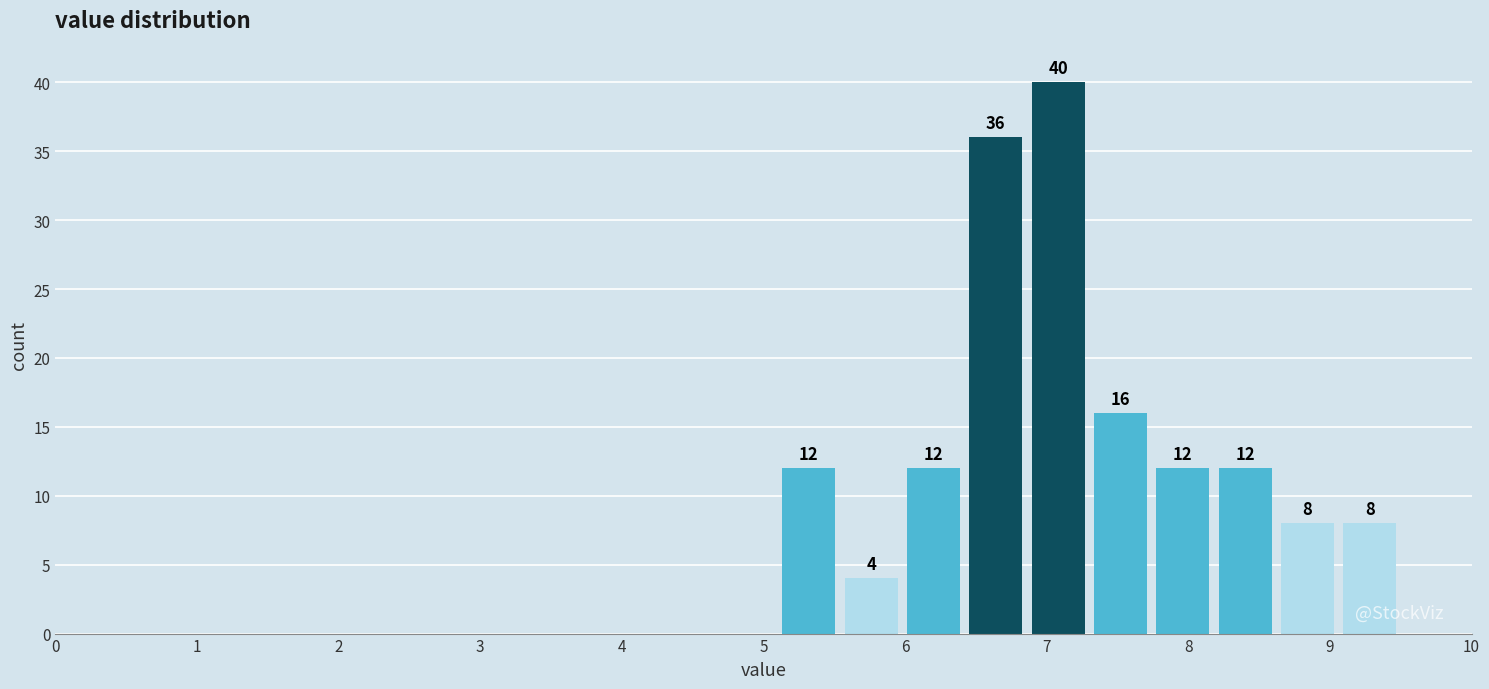

What is the height of the bar covering 6.0 to 6.4 on the x-axis? The bar edges are not printed on the chart, so give them approximately, as read against the axis.

12